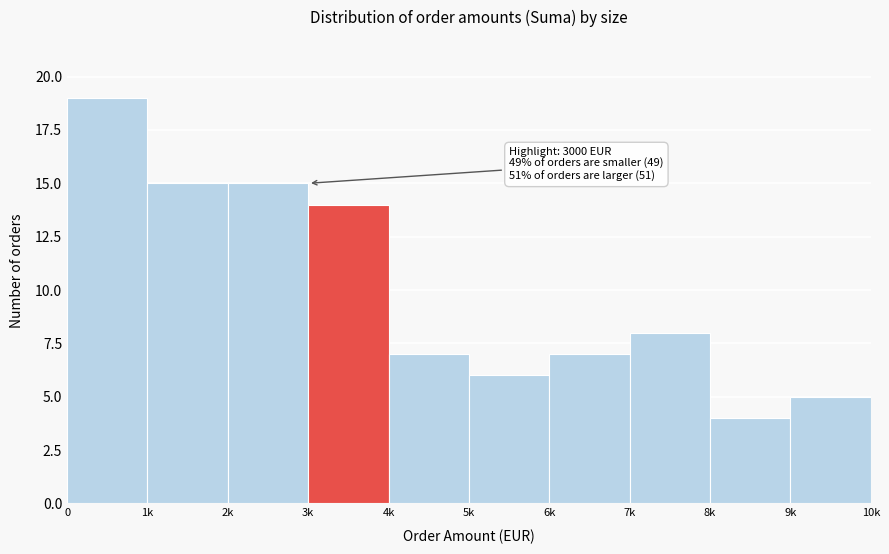

Reading right to left, what are all the values shown in this chart?

5	4	8	7	6	7	14	15	15	19